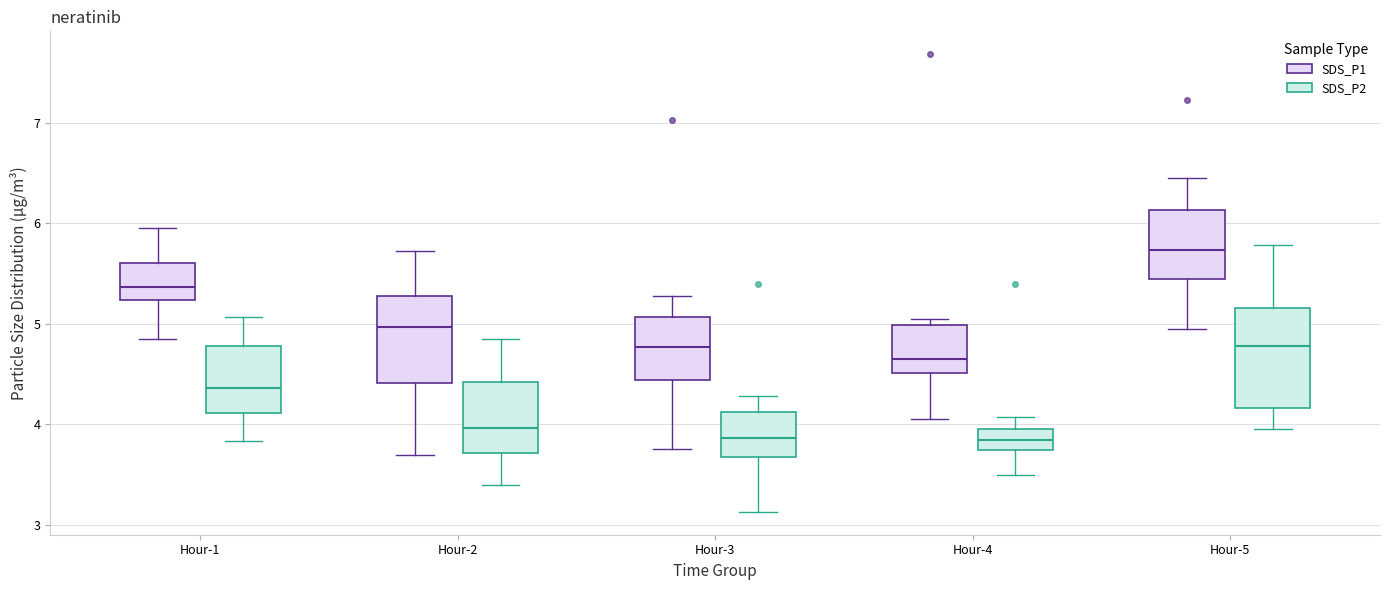

Reading left to right, read every box against the y-axis: the position of its median line, the range the box covers, and the ends of its whiskers. The values are not printed on the chart, so give them approximately, as read against the axis.

Hour-1 (SDS_P1): median 5.4, box 5.2 to 5.6, whiskers 4.9 to 6.0
Hour-1 (SDS_P2): median 4.4, box 4.1 to 4.8, whiskers 3.8 to 5.1
Hour-2 (SDS_P1): median 5.0, box 4.4 to 5.3, whiskers 3.7 to 5.7
Hour-2 (SDS_P2): median 4.0, box 3.7 to 4.4, whiskers 3.4 to 4.9
Hour-3 (SDS_P1): median 4.8, box 4.4 to 5.1, whiskers 3.8 to 5.3
Hour-3 (SDS_P2): median 3.9, box 3.7 to 4.1, whiskers 3.1 to 4.3
Hour-4 (SDS_P1): median 4.7, box 4.5 to 5.0, whiskers 4.1 to 5.1
Hour-4 (SDS_P2): median 3.8, box 3.7 to 4.0, whiskers 3.5 to 4.1
Hour-5 (SDS_P1): median 5.7, box 5.5 to 6.1, whiskers 5.0 to 6.5
Hour-5 (SDS_P2): median 4.8, box 4.2 to 5.2, whiskers 4.0 to 5.8